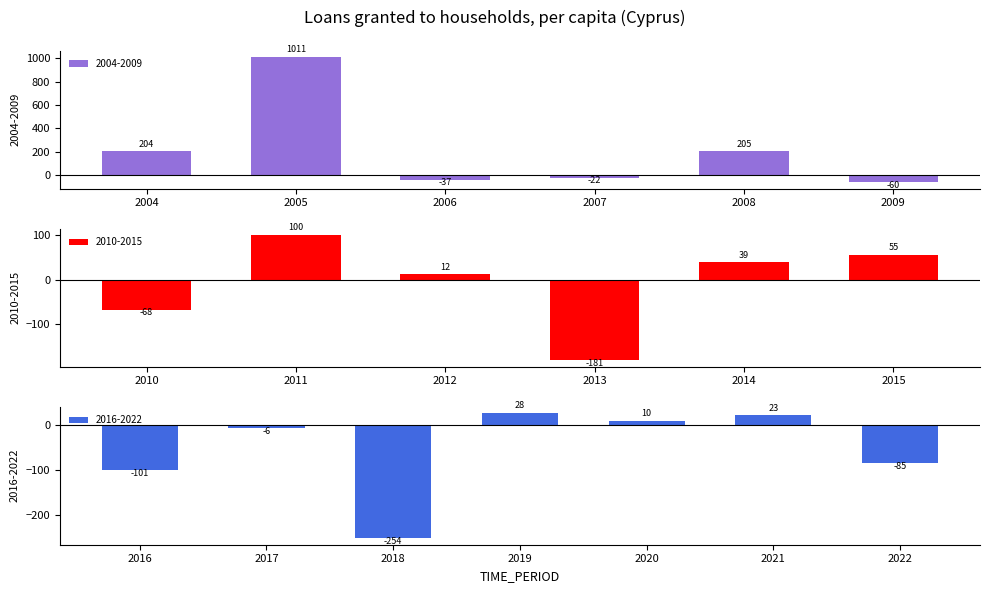

Which label corresponds to the largest value in the chart?

2005